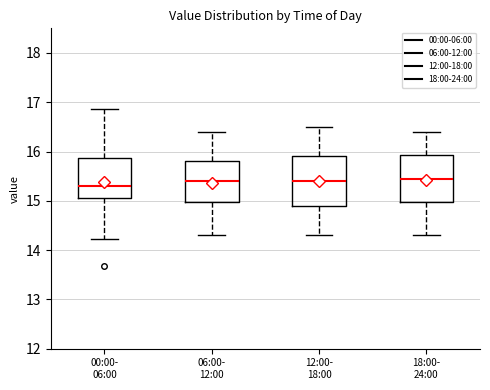

Reading left to right, read every box against the y-axis: the position of its median line, the range the box covers, and the ends of its whiskers. The values are not printed on the chart, so give them approximately, as read against the axis.

00:00- 06:00: median 15.3, box 15.1 to 15.9, whiskers 14.2 to 16.9
06:00- 12:00: median 15.4, box 15.0 to 15.8, whiskers 14.3 to 16.4
12:00- 18:00: median 15.4, box 14.9 to 15.9, whiskers 14.3 to 16.5
18:00- 24:00: median 15.5, box 15.0 to 15.9, whiskers 14.3 to 16.4